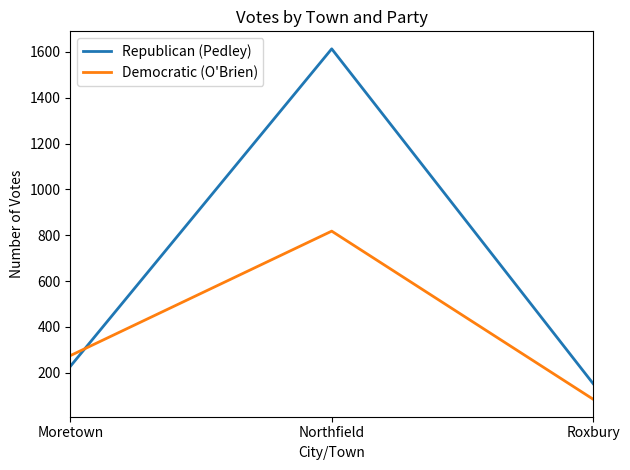

Reading right to left, extract all data points from this chart.

Republican (Pedley): Roxbury=153	Northfield=1613	Moretown=228
Democratic (O'Brien): Roxbury=85	Northfield=818	Moretown=275